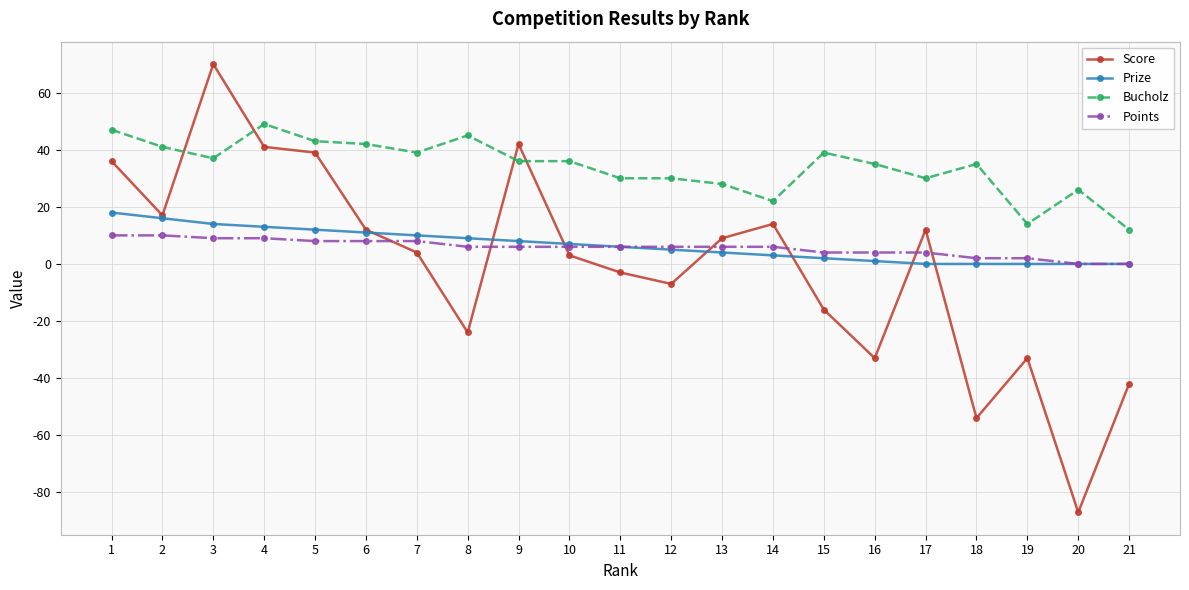

What is the maximum value shown in the chart?

70